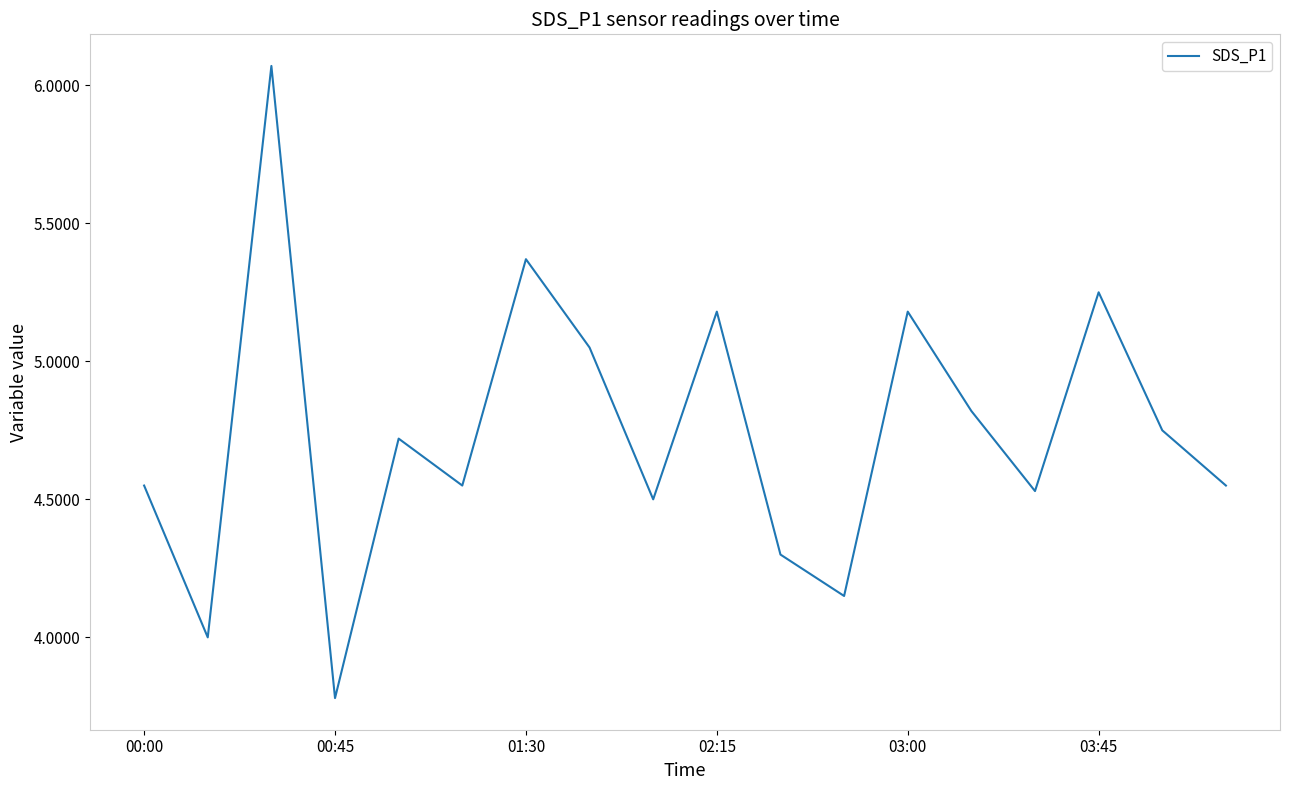

What is the difference between the maximum and minimum values?

2.3